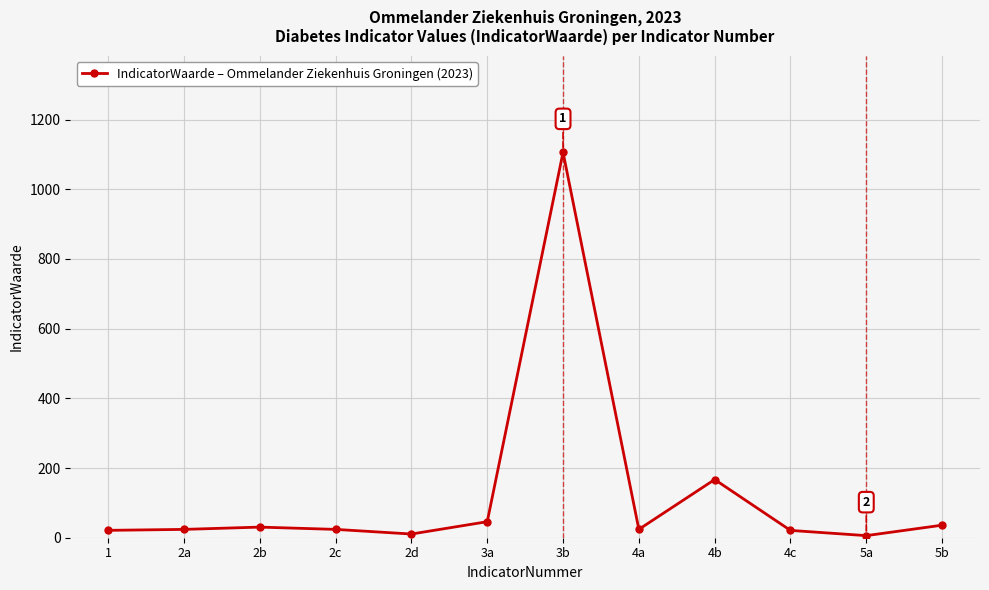

What is the ratio of the value at 2b to the value at 2d?

2.9